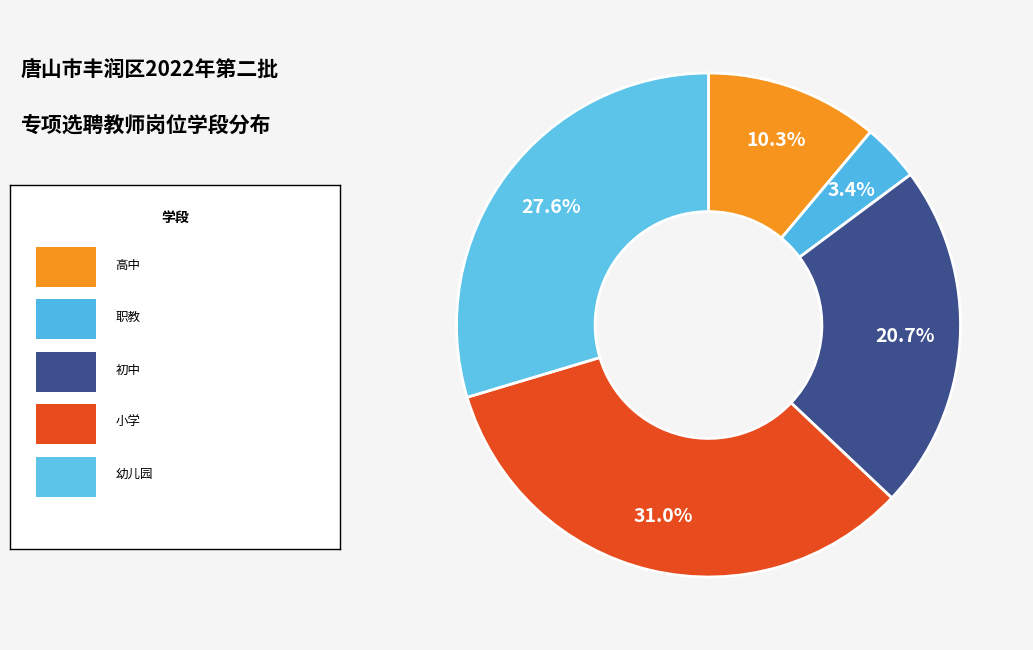

Count the number of slices in the pie.

5